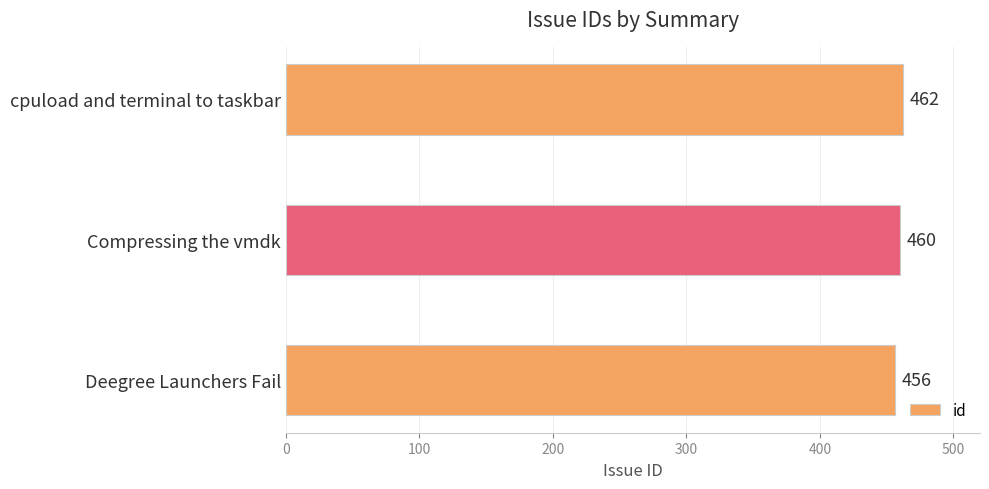

What is the average value?

459